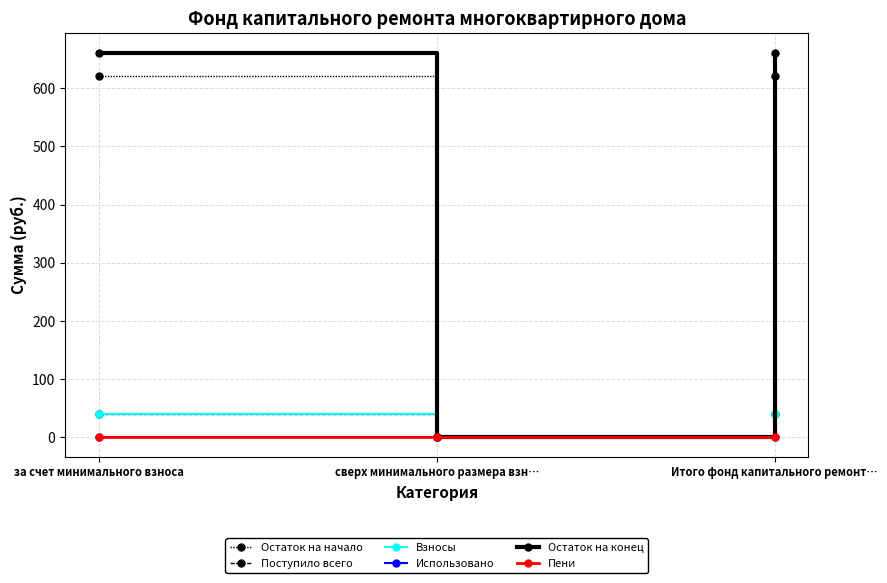

Is this an area chart (filled region under the line)?

No